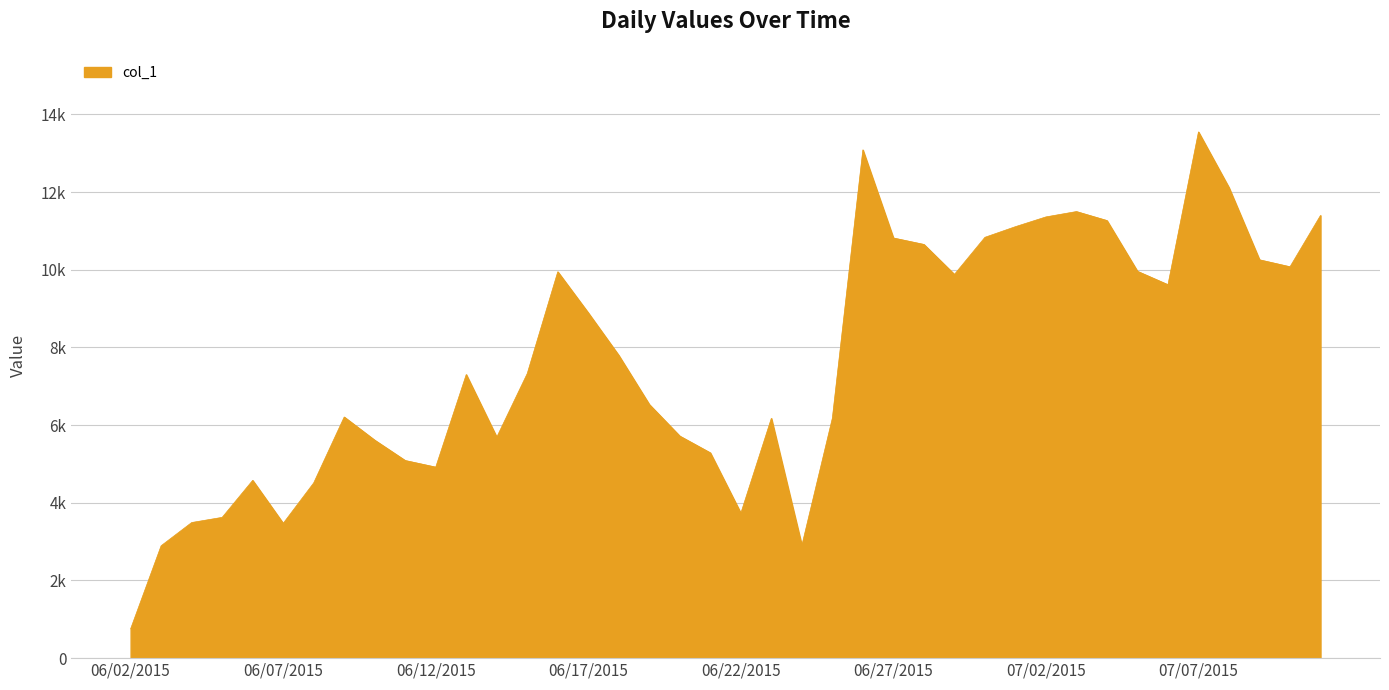

True or false: the data has more than 0 interior local peaks.

True